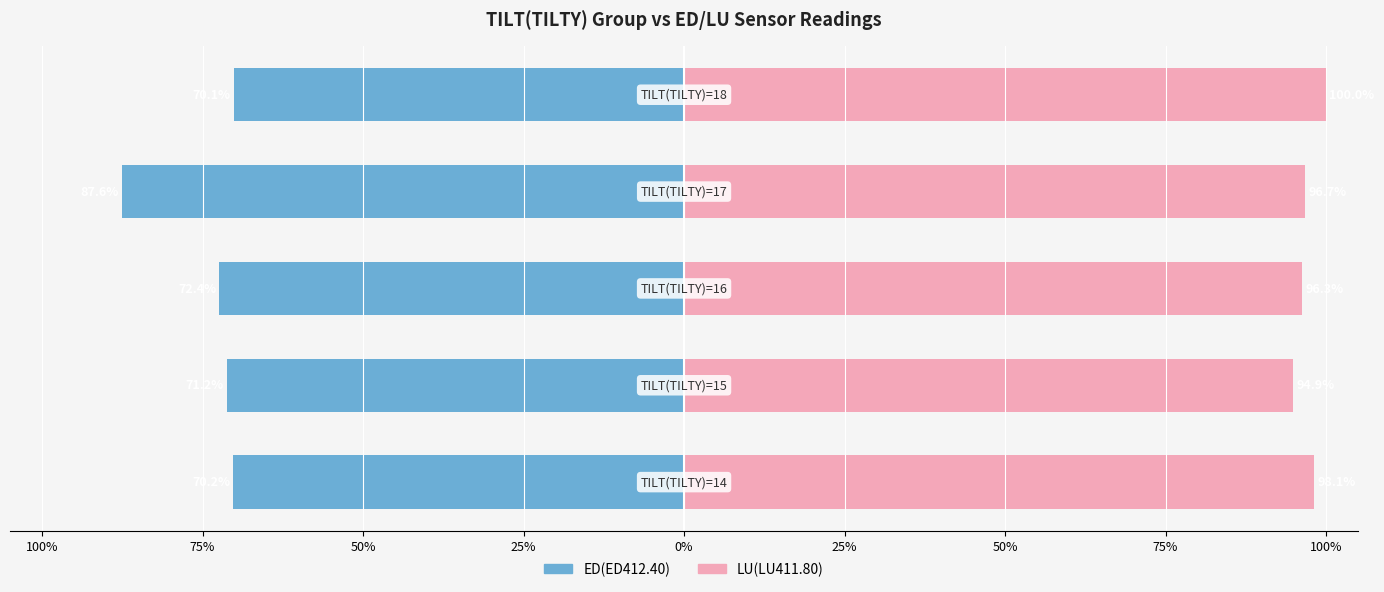

Reading left to right, transcribe all the data shown in this chart.

ED(ED412.40): 100%=-70.2	75%=-71.2	50%=-72.4	25%=-87.6	0%=-70.1
LU(LU411.80): 100%=98.1	75%=94.9	50%=96.3	25%=96.7	0%=100.0